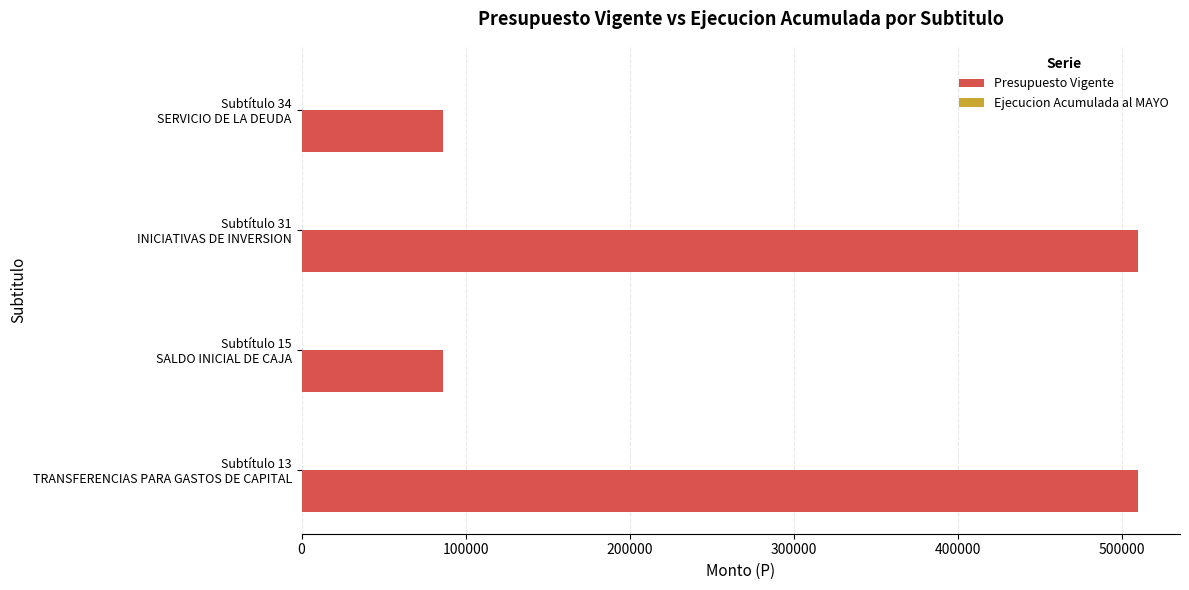

What is the smallest value displayed?

86094